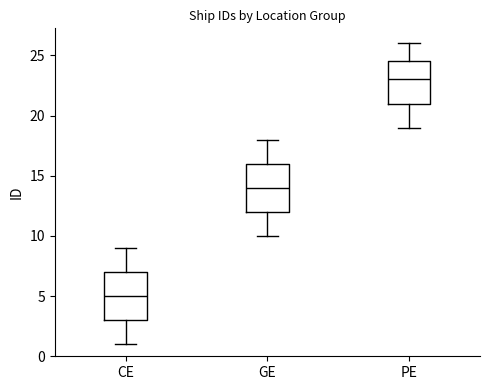

Which box has the lowest median line?

CE